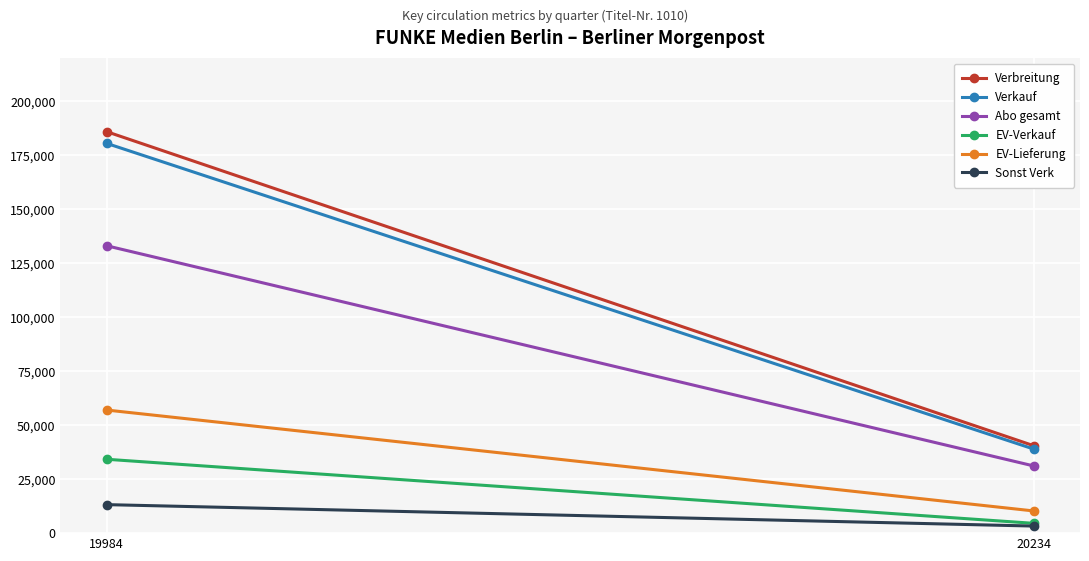

What is the difference between the highest and lowest values at 19984?

172649